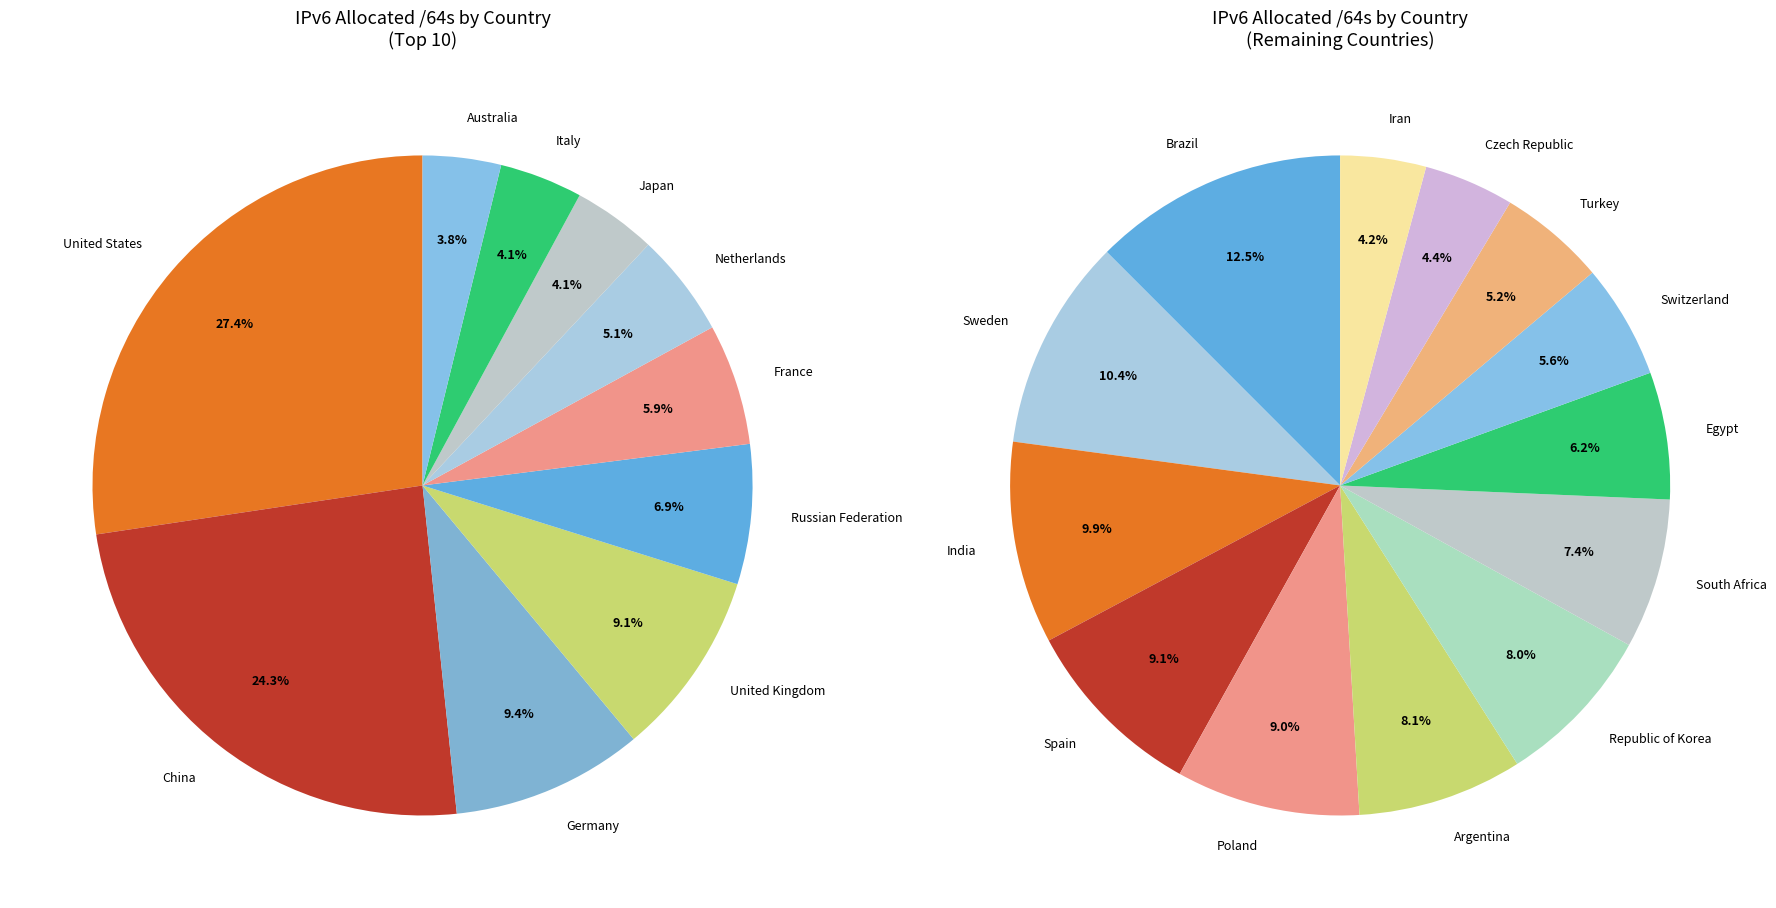

Does Russian Federation account for over 50% of the chart?

No